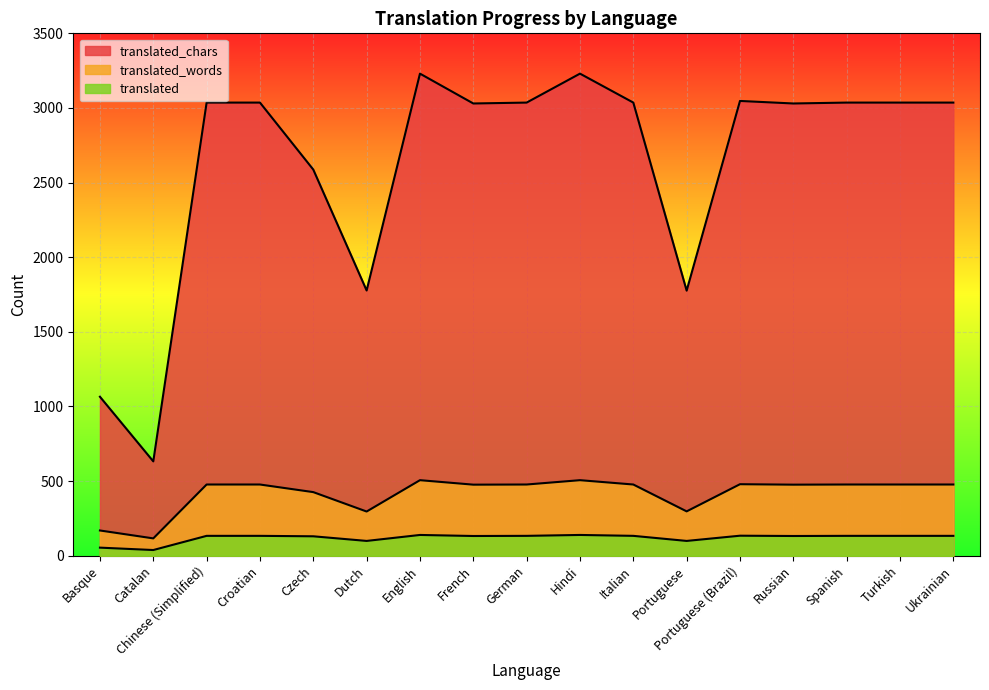

How many lines are shown in the chart?

3